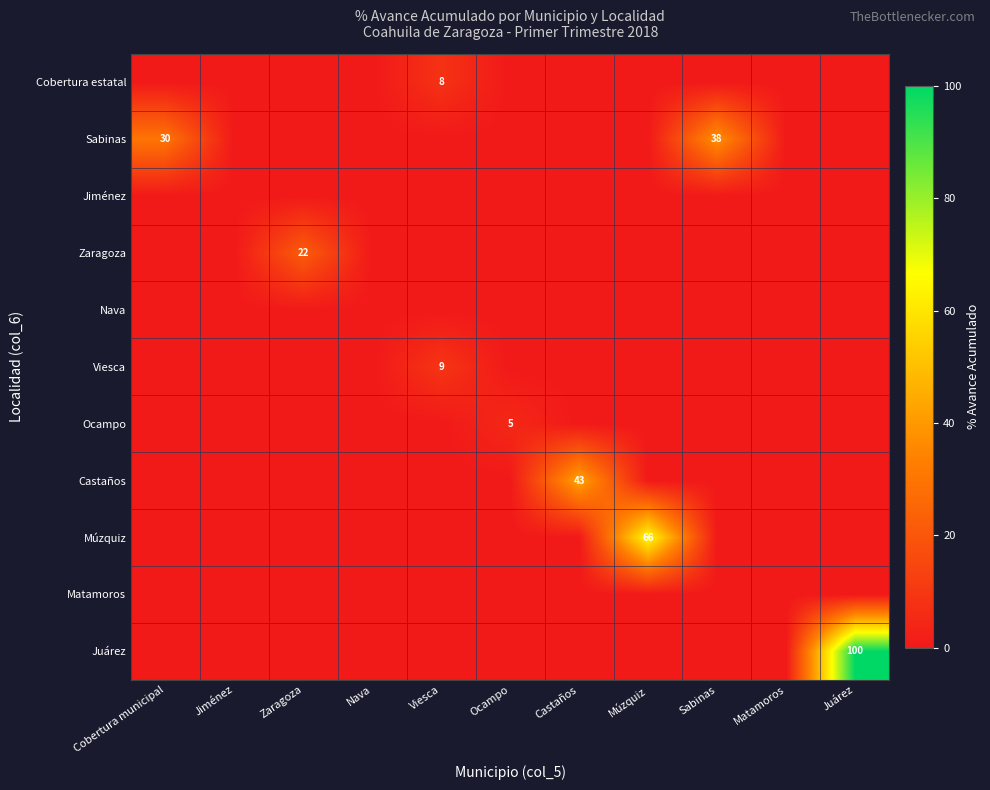

At how many categories does at least one series exceed 10?

6